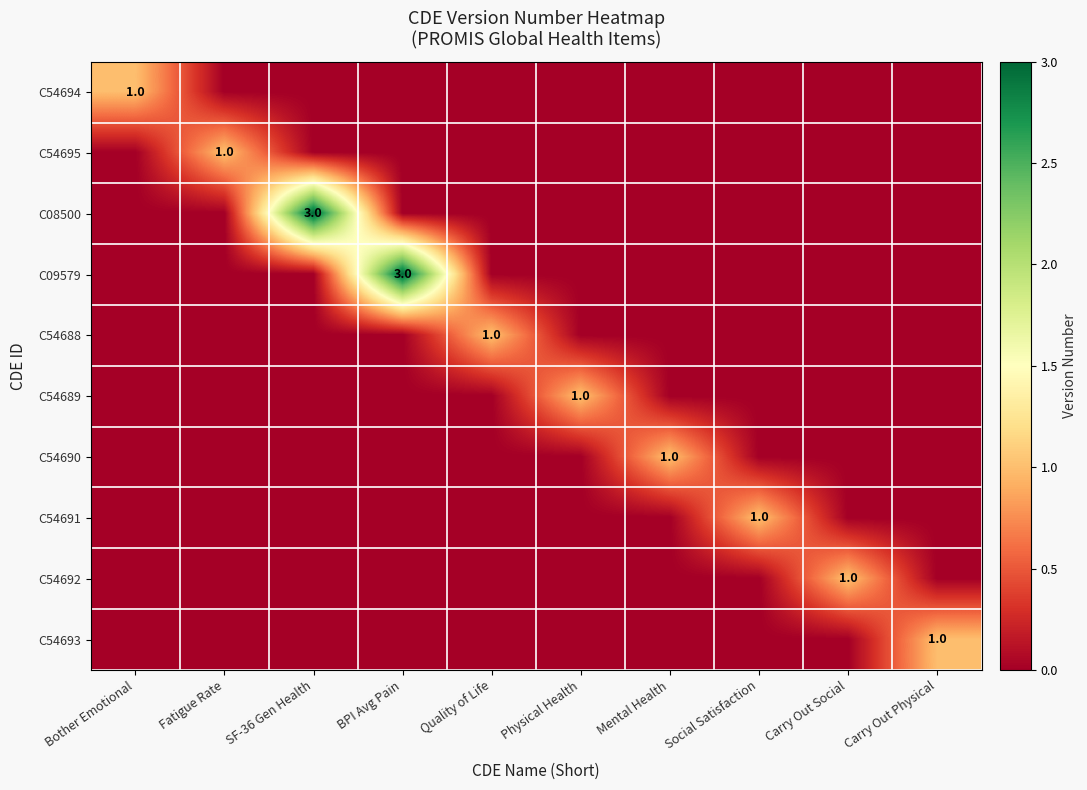

The C54691 series shows 1 at Social Satisfaction. True or false?

True